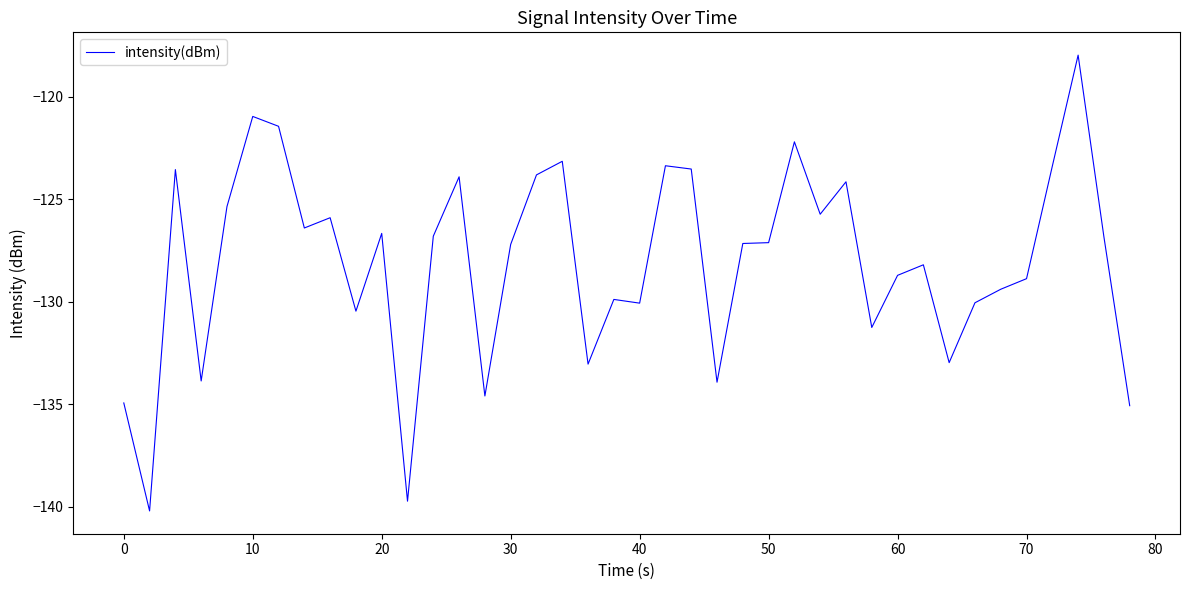

What is the sum of all values?

-5122.0